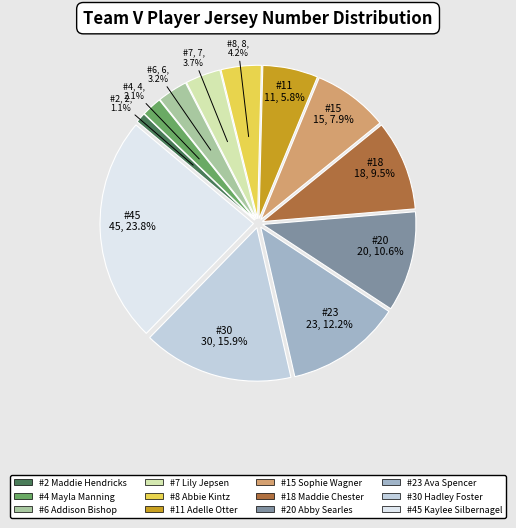

Is there a majority slice in this chart?

No